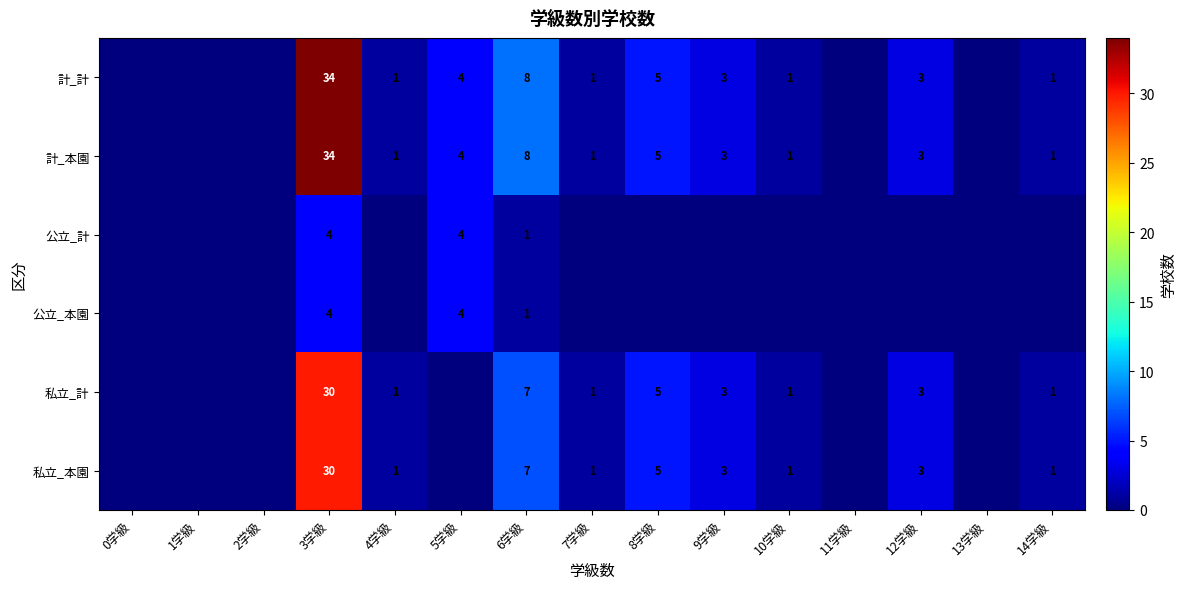

Is it true that 私立_計 equals 13 at 6学級?

False